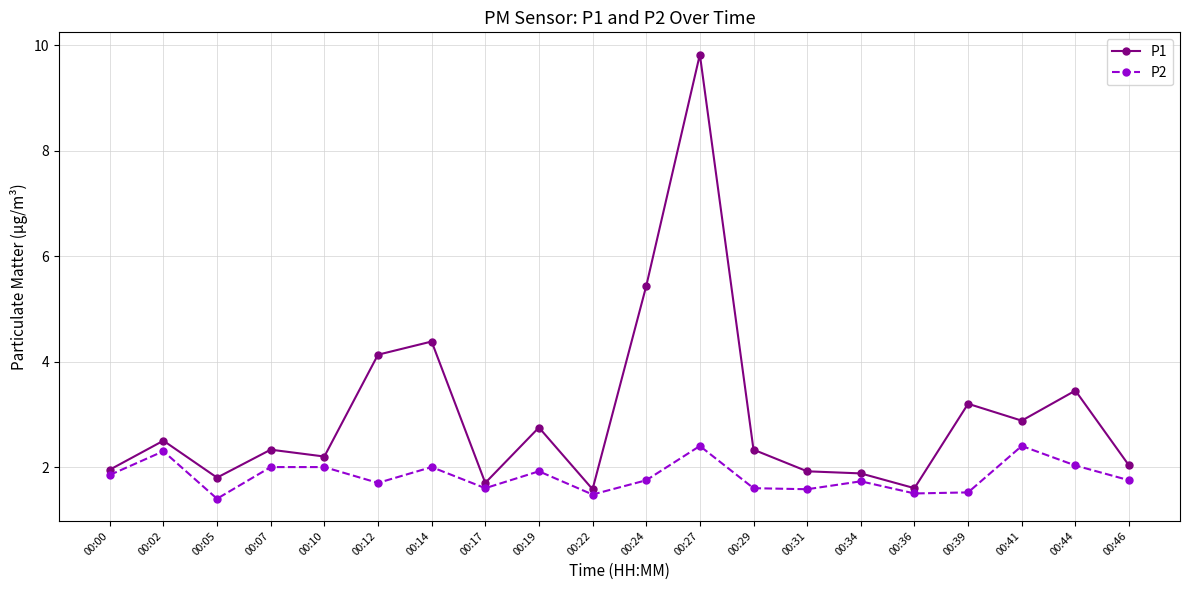

True or false: P1 and P2 cross at least once.

False